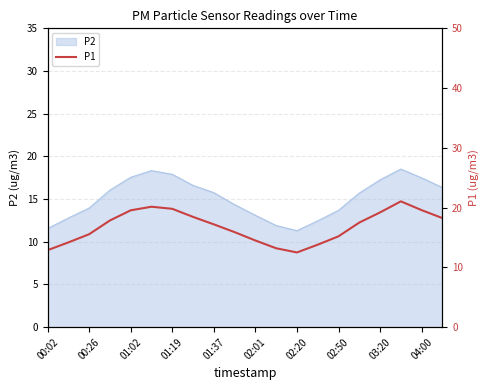

The value of P2 at 01:19 is 17.9. True or false?

True